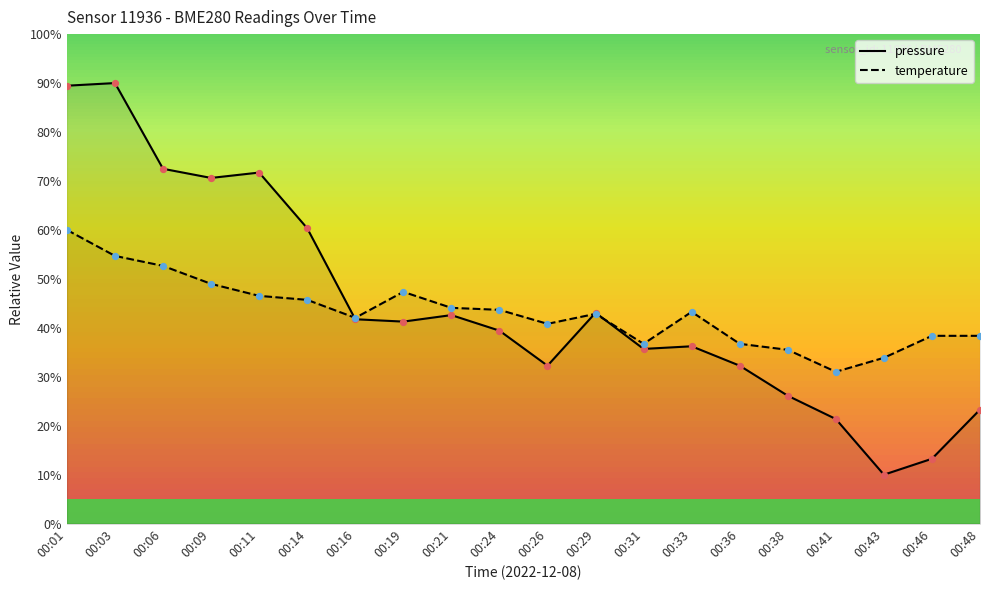

What are all the series names shown in the legend?

pressure, temperature